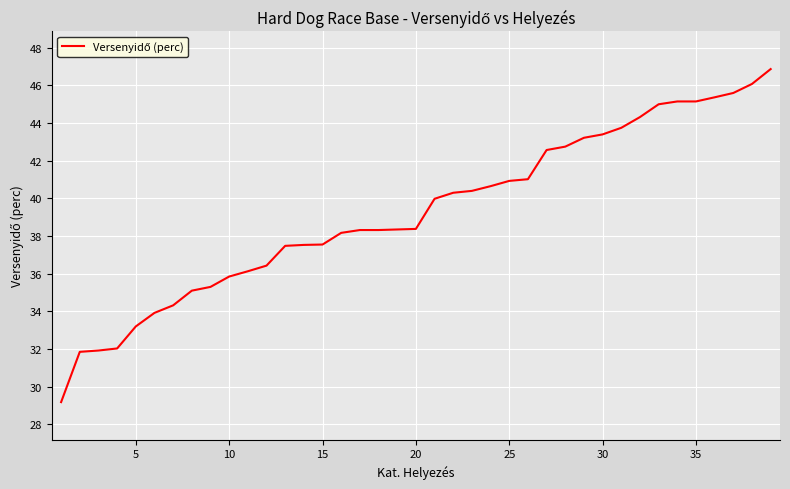

What is the difference between the maximum and minimum values?

17.7